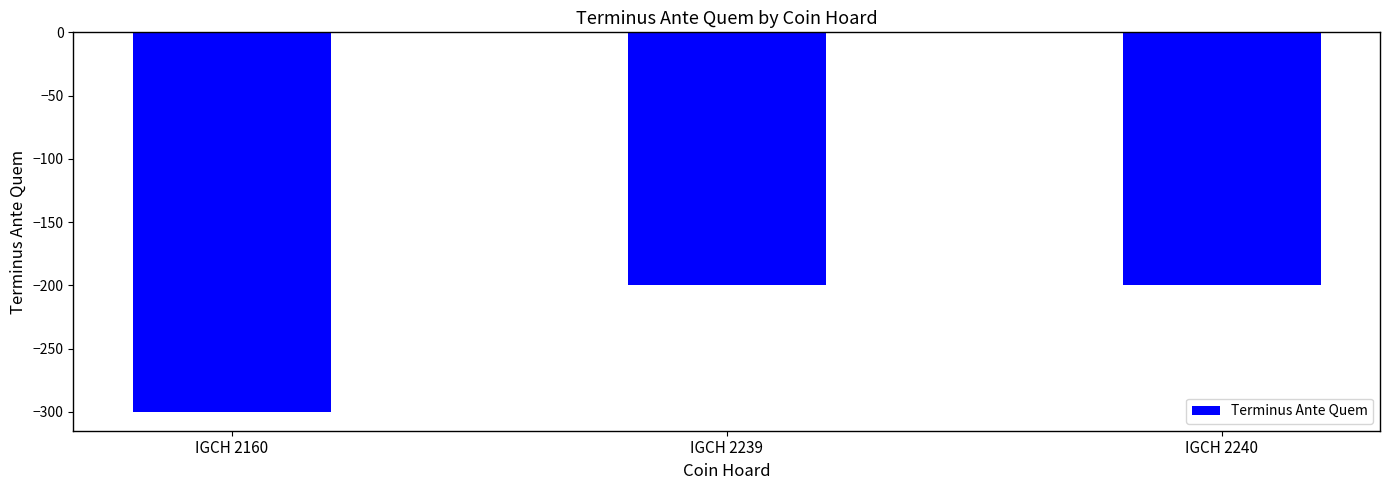

How many bars are there in total?

3